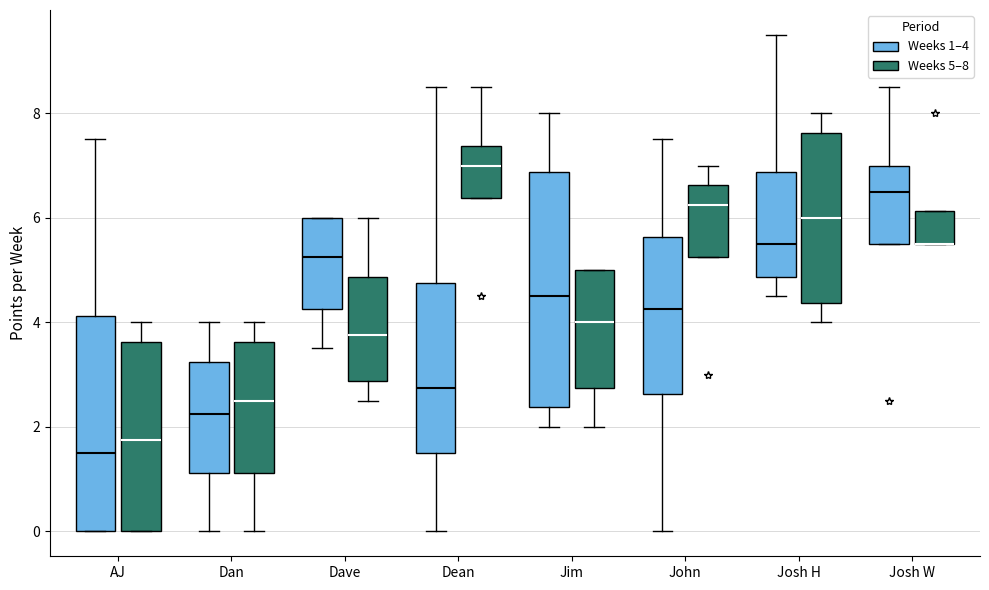

Where is the lower edge of the box for Jim (Weeks 1–4) on the y-axis? The values are not printed on the chart, so give them approximately, as read against the axis.

2.4